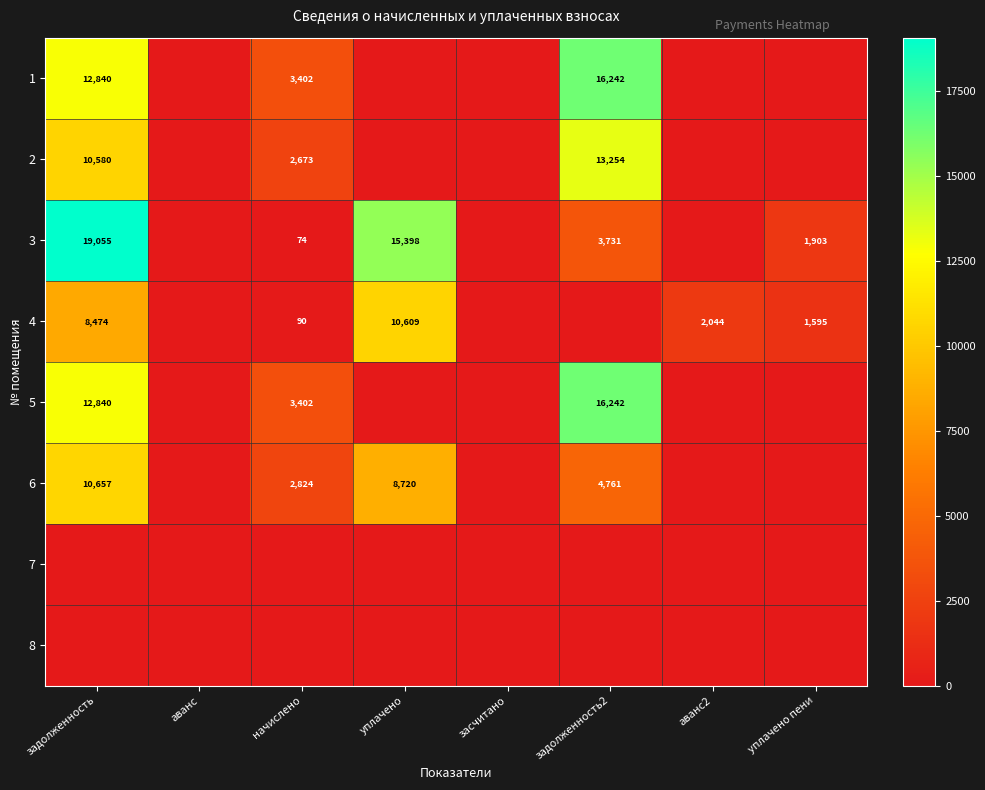

True or false: 6 has a value of 8720 at уплачено.

True